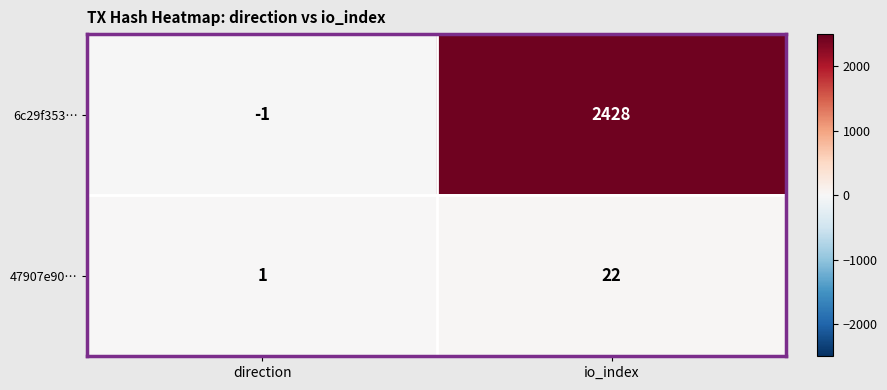

Rank the series by their average value, from highest to lowest.

6c29f353…, 47907e90…